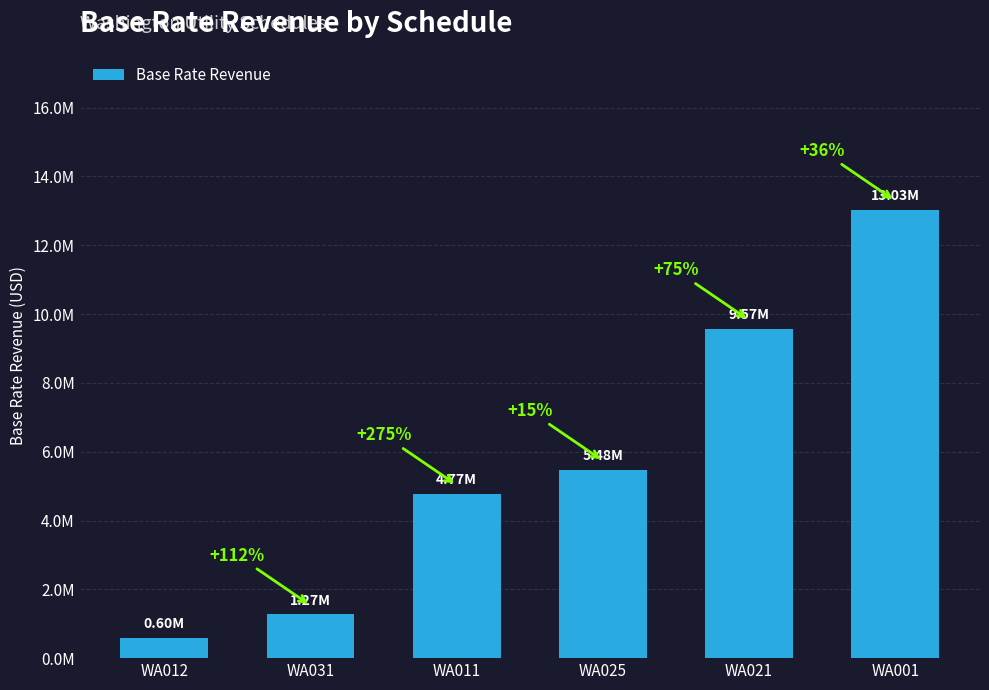

How many categories are shown in the chart?

6